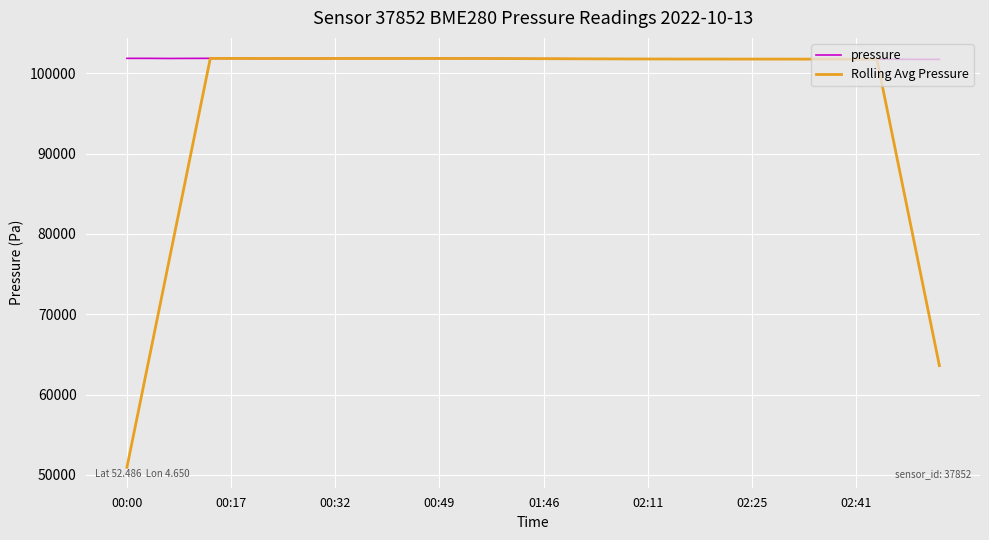

What is the maximum value shown in the chart?

101879.2